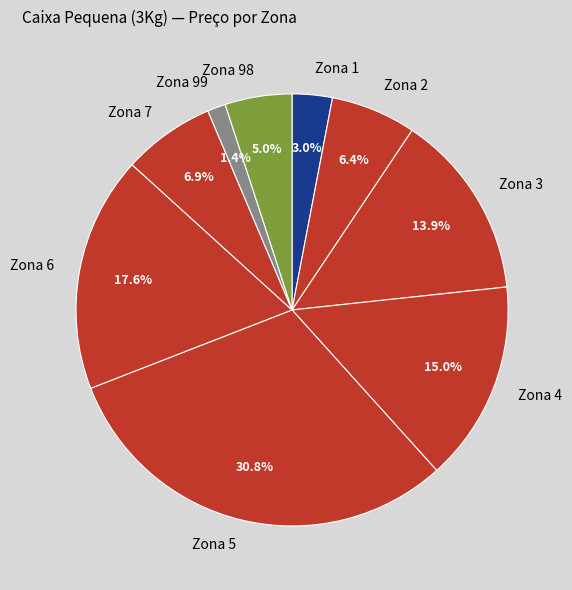

Is there any slice that represents more than half of the pie?

No